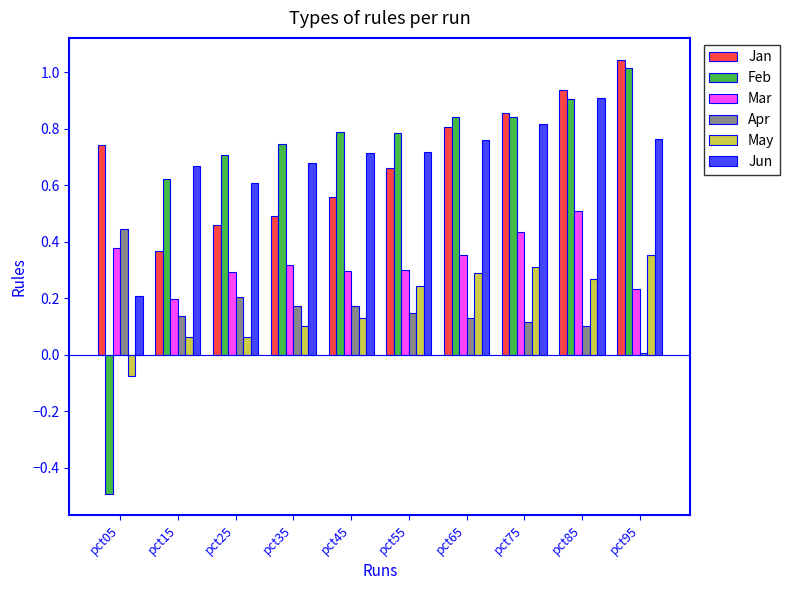

At which label is Mar closest to 0?

pct15